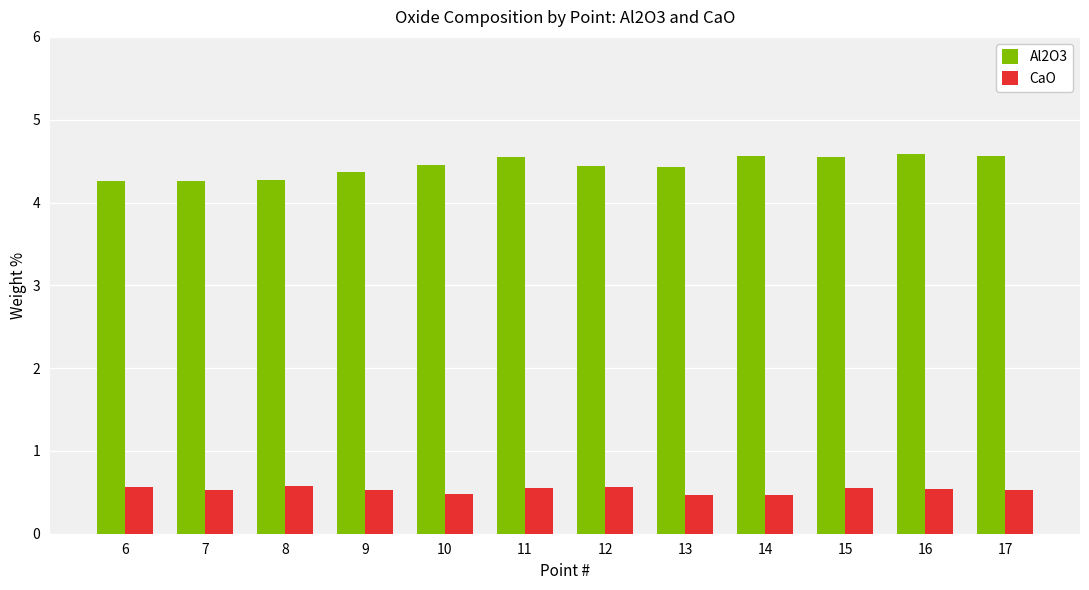

What is the spread (max minus min) of values at 17?

4.0